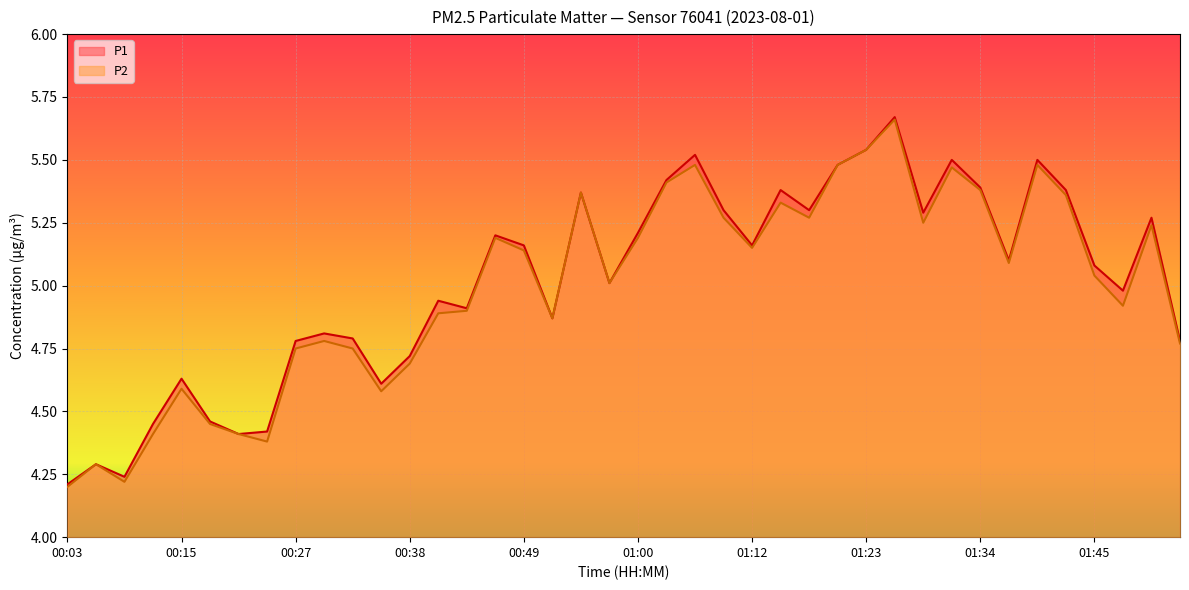

Reading left to right, what are all the values shown in this chart?

P1: 00:03=4.2	00:06=4.3	00:09=4.2	00:12=4.5	00:15=4.6	00:18=4.5	00:21=4.4	00:24=4.4	00:27=4.8	00:30=4.8	00:33=4.8	00:35=4.6	00:38=4.7	00:41=4.9	00:44=4.9	00:47=5.2	00:49=5.2	00:52=4.9	00:55=5.4	00:58=5.0	01:00=5.2	01:03=5.4	01:06=5.5	01:09=5.3	01:12=5.2	01:15=5.4	01:17=5.3	01:20=5.5	01:23=5.5	01:26=5.7	01:29=5.3	01:31=5.5	01:34=5.4	01:37=5.1	01:40=5.5	01:43=5.4	01:45=5.1	01:48=5.0	01:51=5.3	01:54=4.8
P2: 00:03=4.2	00:06=4.3	00:09=4.2	00:12=4.4	00:15=4.6	00:18=4.5	00:21=4.4	00:24=4.4	00:27=4.8	00:30=4.8	00:33=4.8	00:35=4.6	00:38=4.7	00:41=4.9	00:44=4.9	00:47=5.2	00:49=5.1	00:52=4.9	00:55=5.4	00:58=5.0	01:00=5.2	01:03=5.4	01:06=5.5	01:09=5.3	01:12=5.2	01:15=5.3	01:17=5.3	01:20=5.5	01:23=5.5	01:26=5.7	01:29=5.2	01:31=5.5	01:34=5.4	01:37=5.1	01:40=5.5	01:43=5.4	01:45=5.0	01:48=4.9	01:51=5.2	01:54=4.8